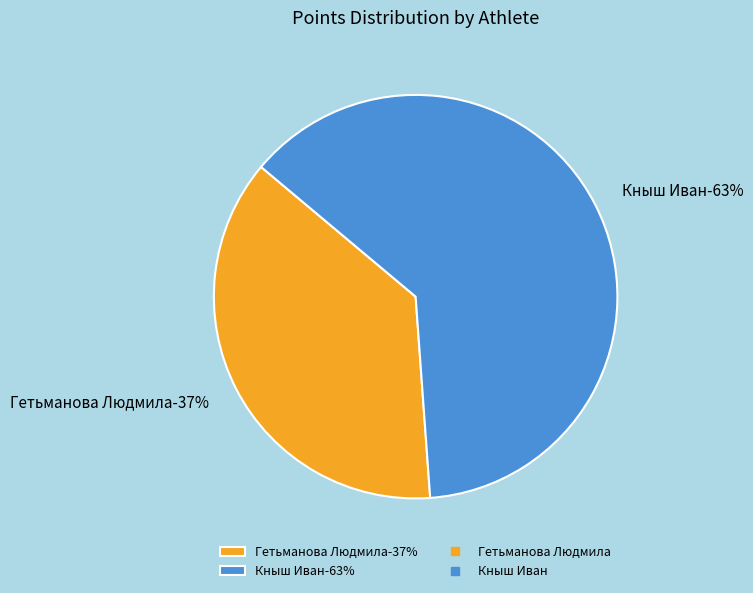

Which category has the smallest portion of the pie?

Гетьманова Людмила